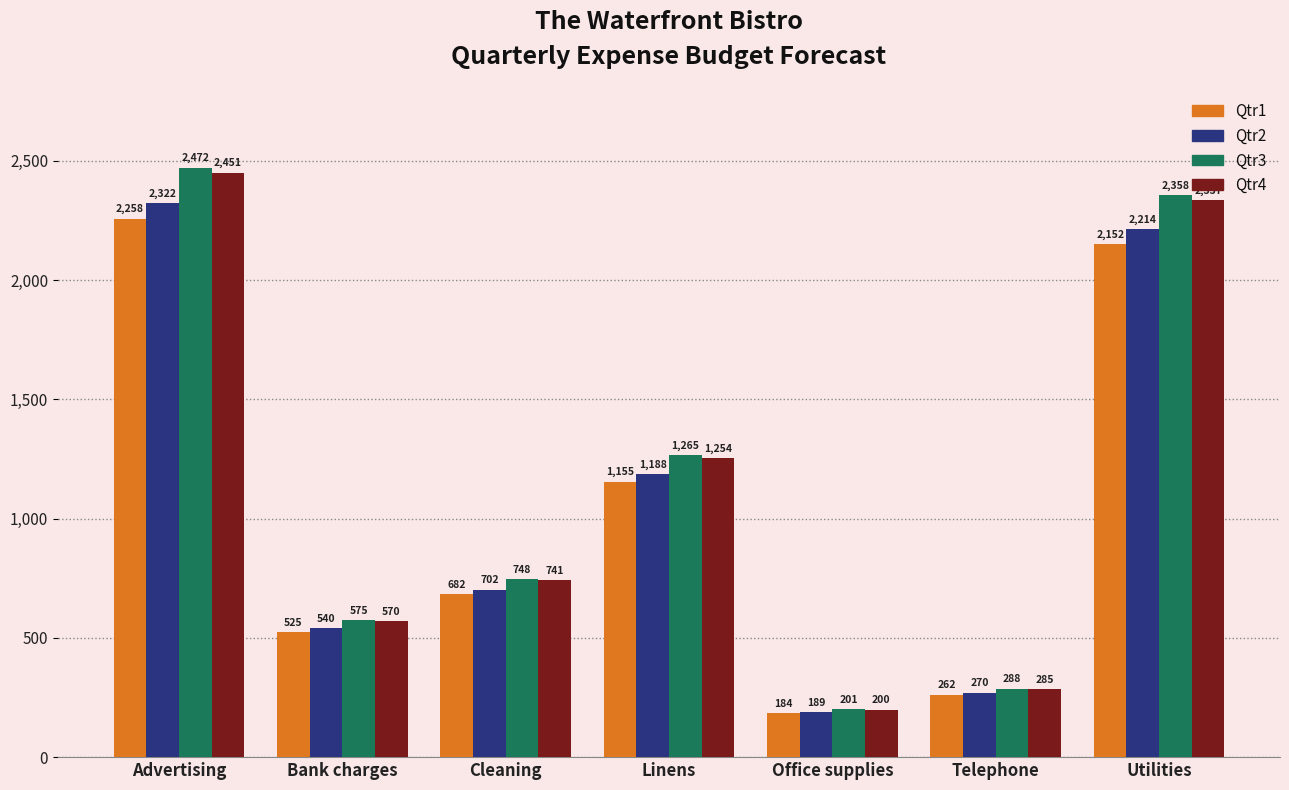

What is the difference between the maximum and minimum values in the Qtr4 series?

2251.5